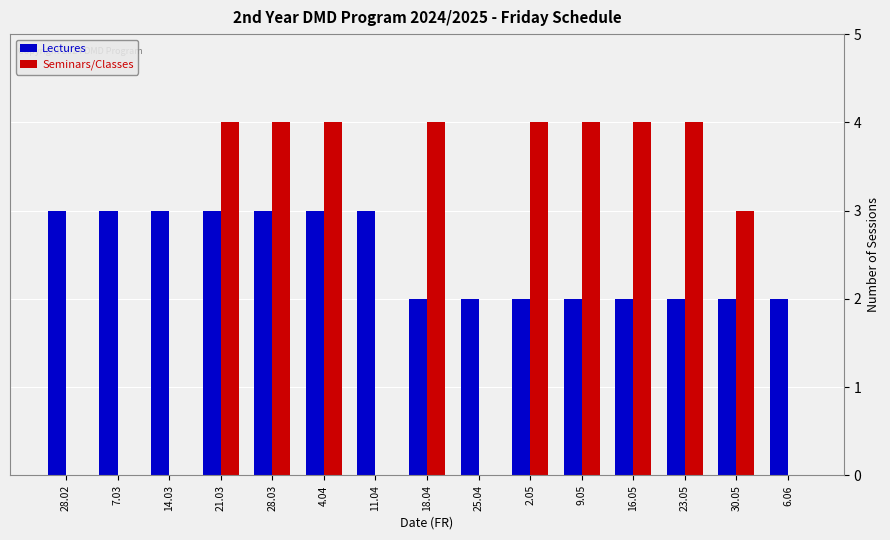

What is the maximum value for Seminars/Classes?

4